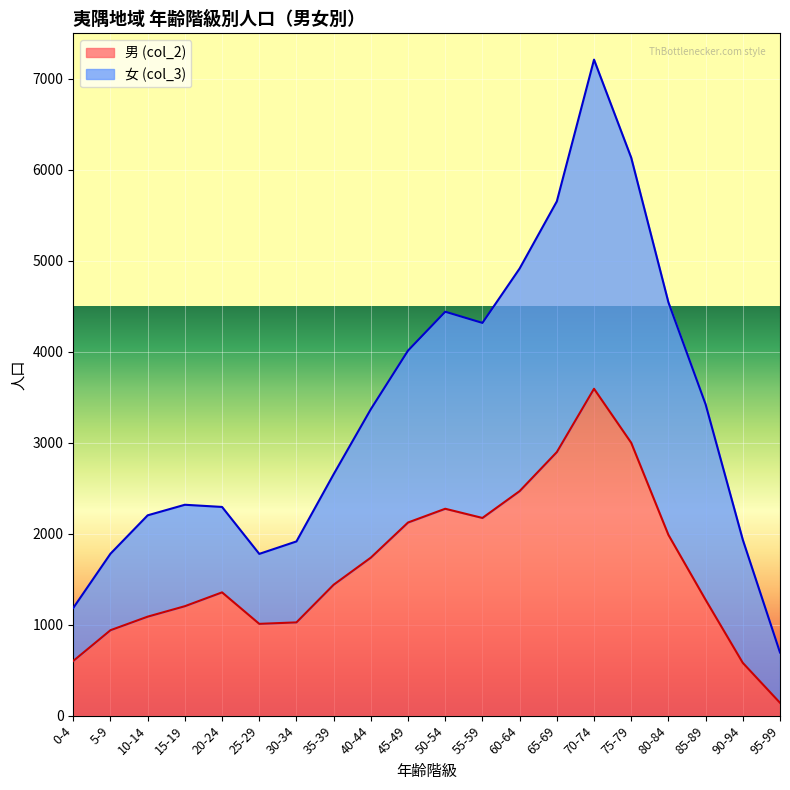

In 男 (col_2), how many points are higher than both neighbors (excluding endpoints)?

3